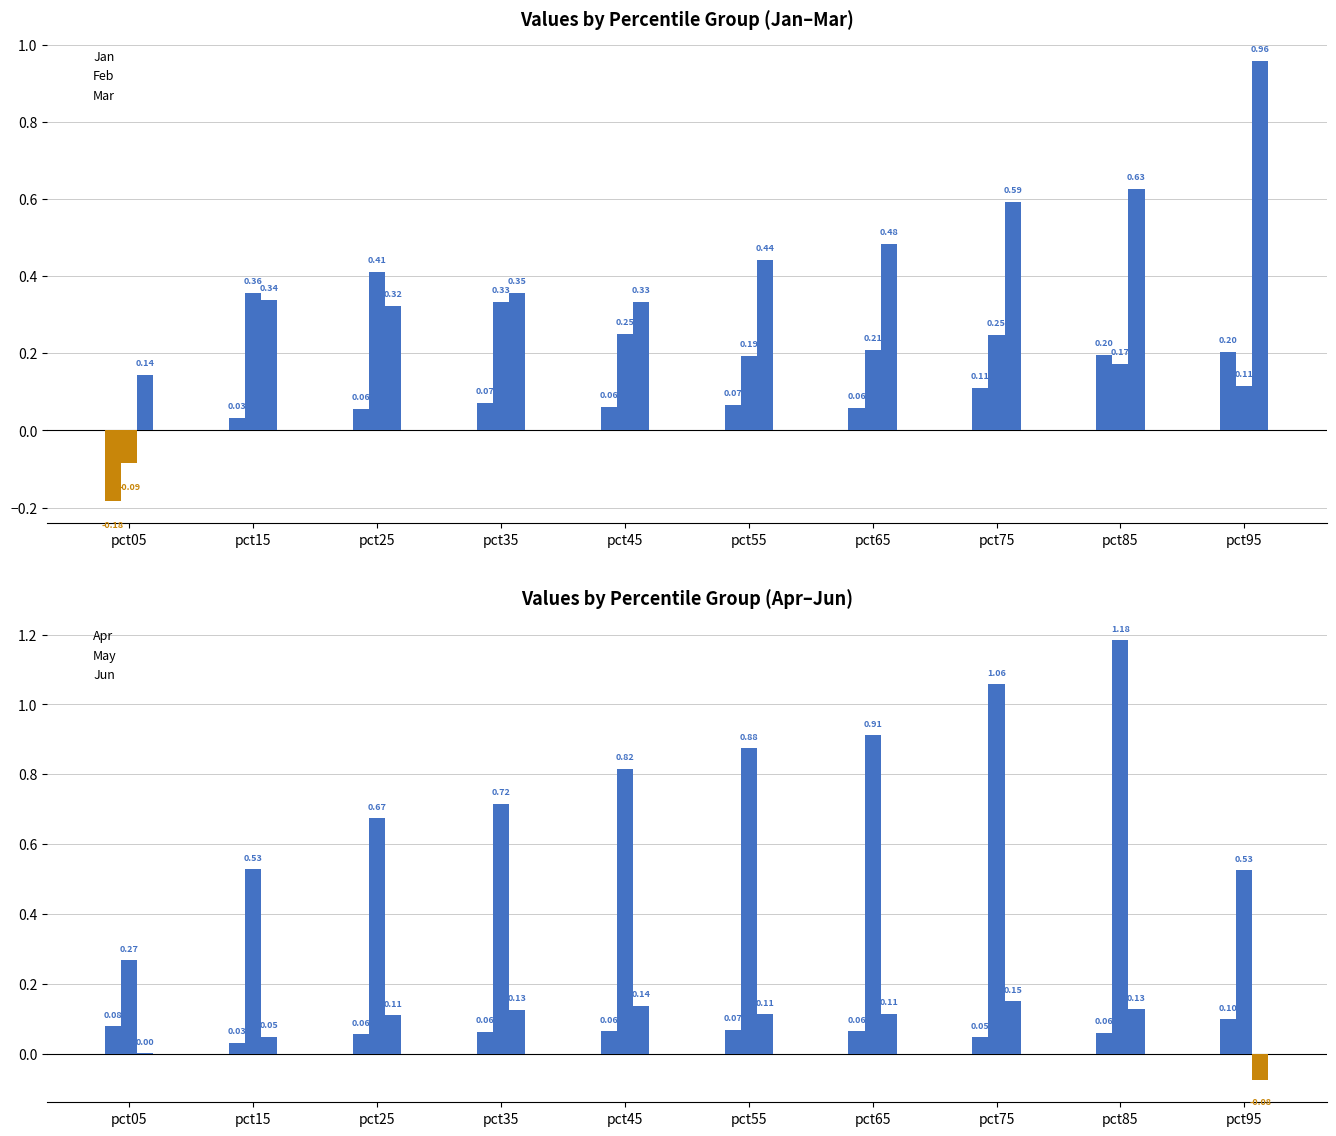

Which category has the lowest value in the Feb series?

pct05